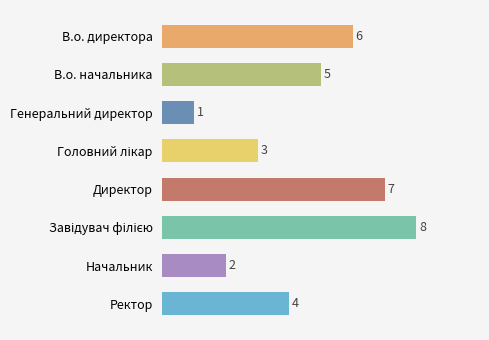

What is the minimum value shown in the chart?

1